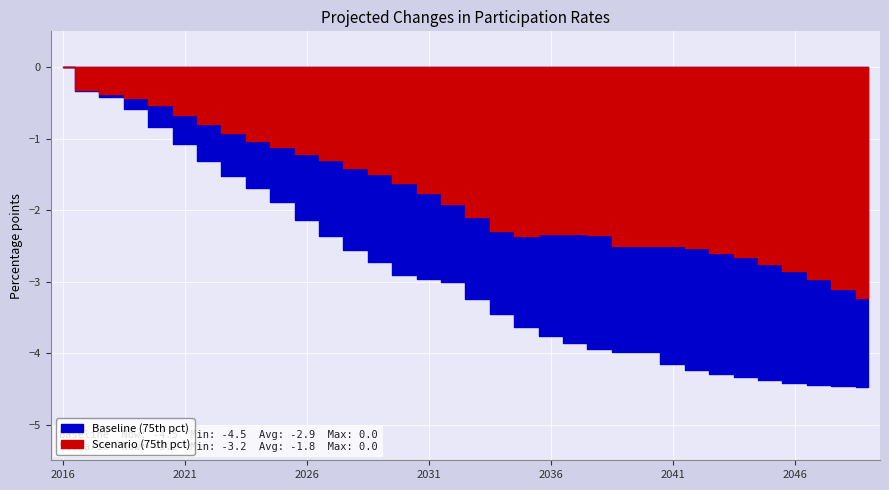

What is the value of the Scenario (75th pct) point at the 4th from the left?

-0.4